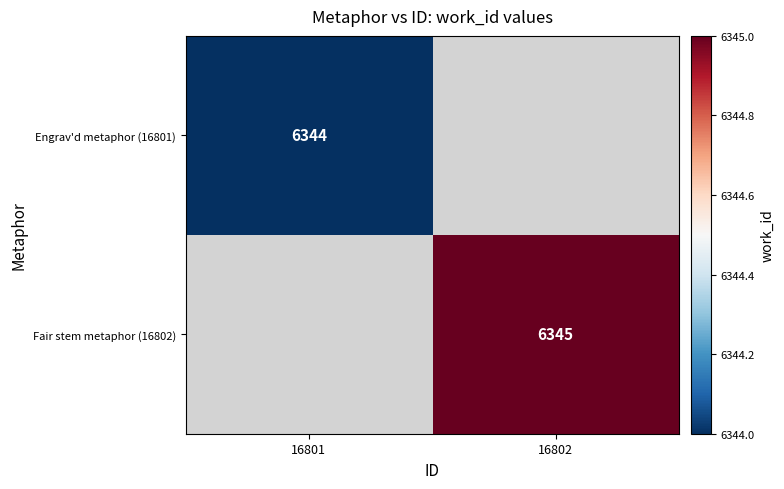

True or false: Fair stem metaphor (16802) has a value of 6345 at 16802.

True